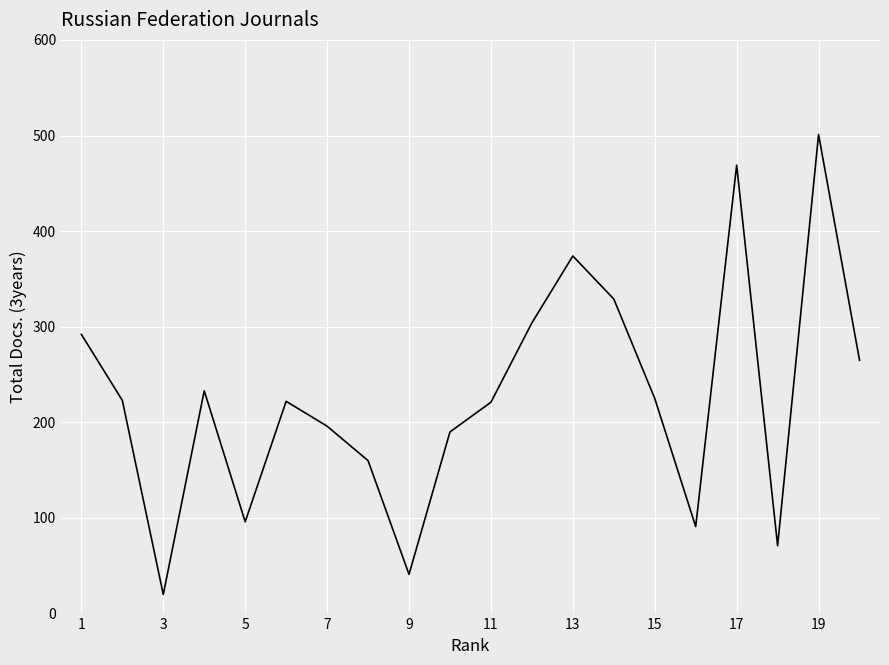

What is the sum of all values?

4523